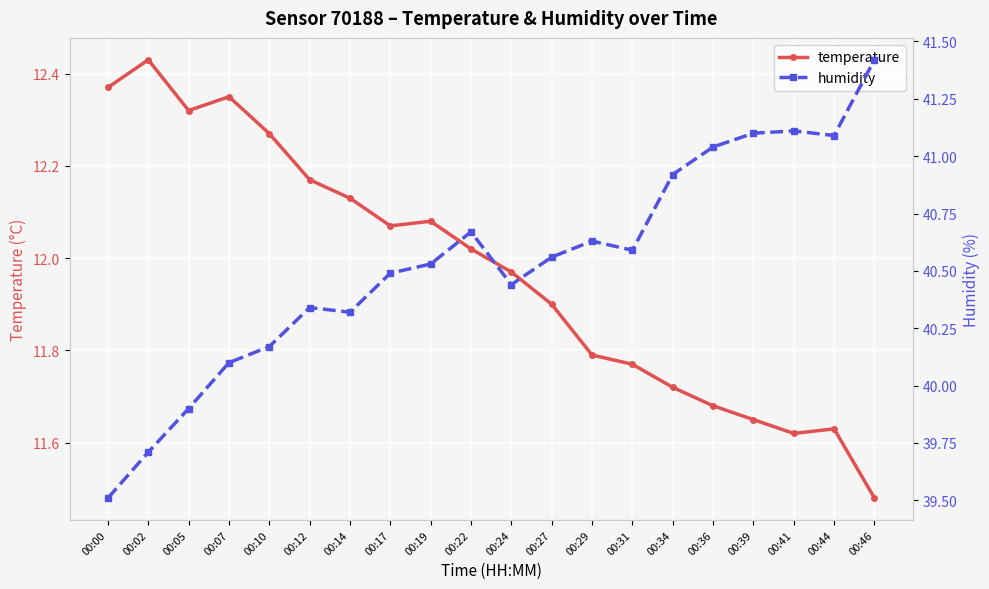

True or false: humidity and temperature cross at least once.

False